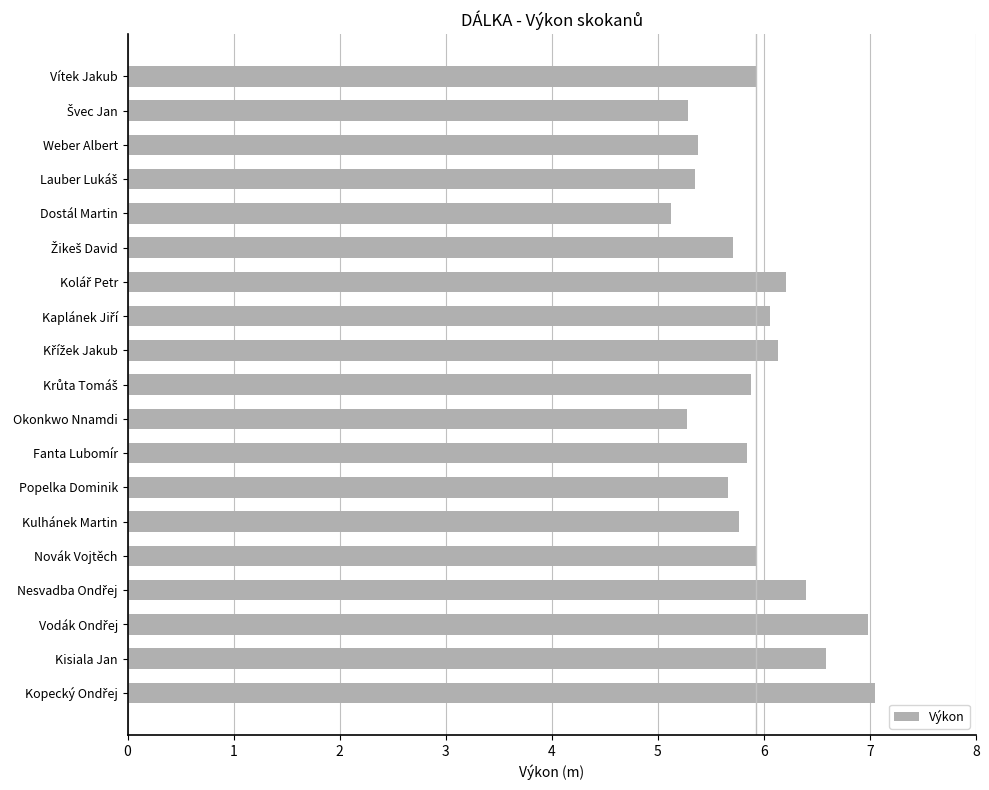

What is the value of the 12th bar from the top?

5.8